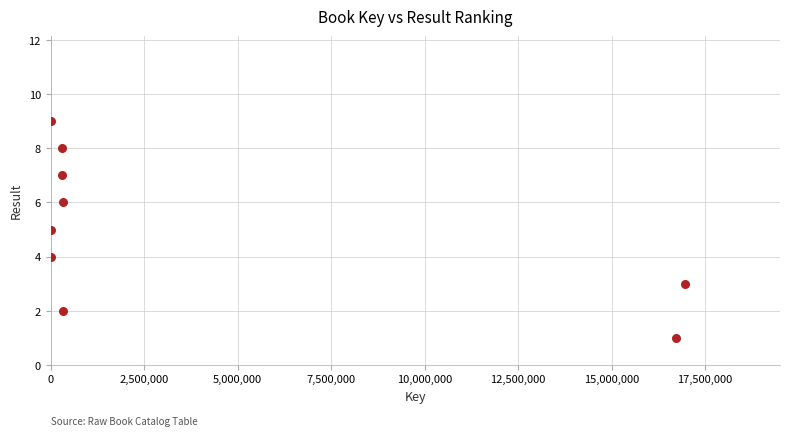

What is the average X value?

3885375